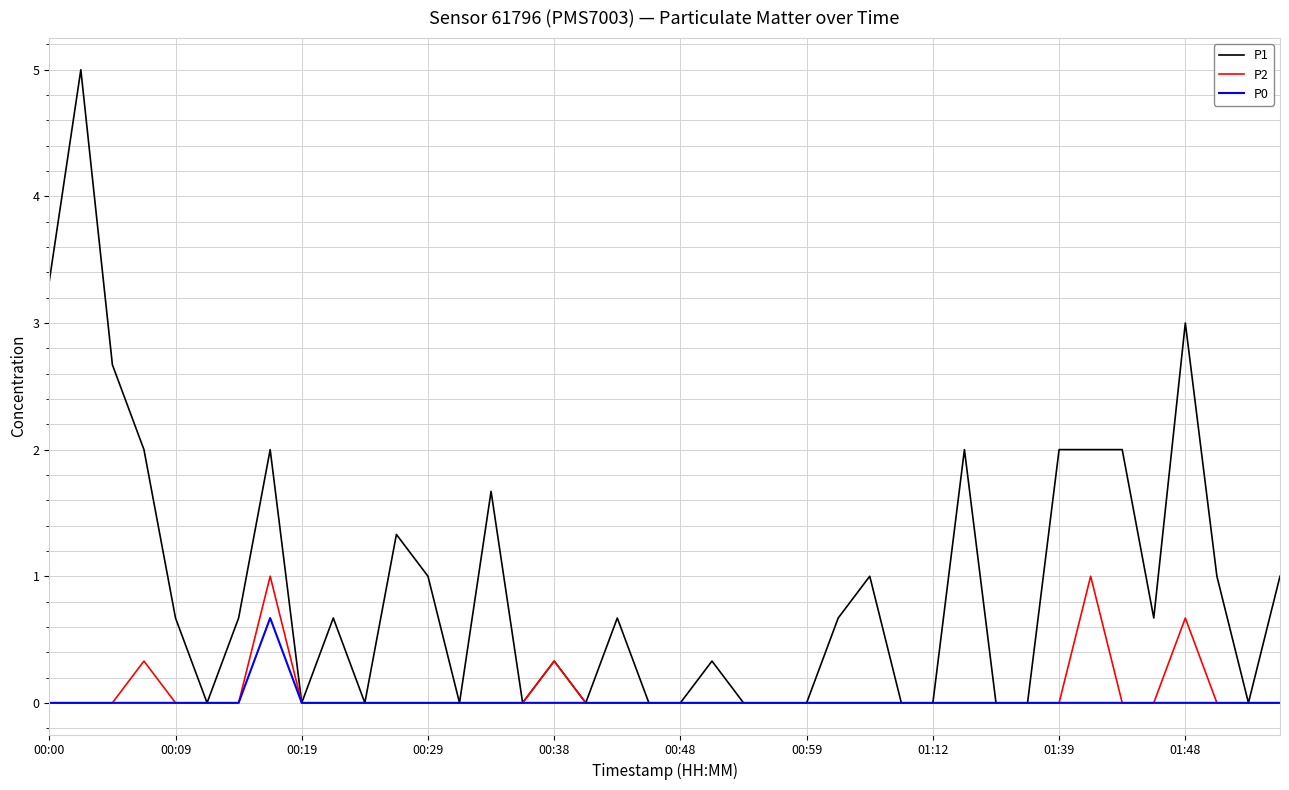

Which series has the largest total across all categories?

P1